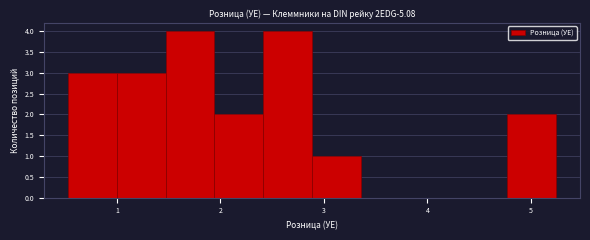

Reading left to right, transcribe this chart: for each bar, give the range it covers on the x-axis and its height. Neither the bar edges nor the heights are printed on the chart, so give them approximately, as read against the axes.

0.5 to 1.0: 3
1.0 to 1.5: 3
1.5 to 1.9: 4
1.9 to 2.4: 2
2.4 to 2.9: 4
2.9 to 3.4: 1
3.4 to 3.8: 0
3.8 to 4.3: 0
4.3 to 4.8: 0
4.8 to 5.2: 2